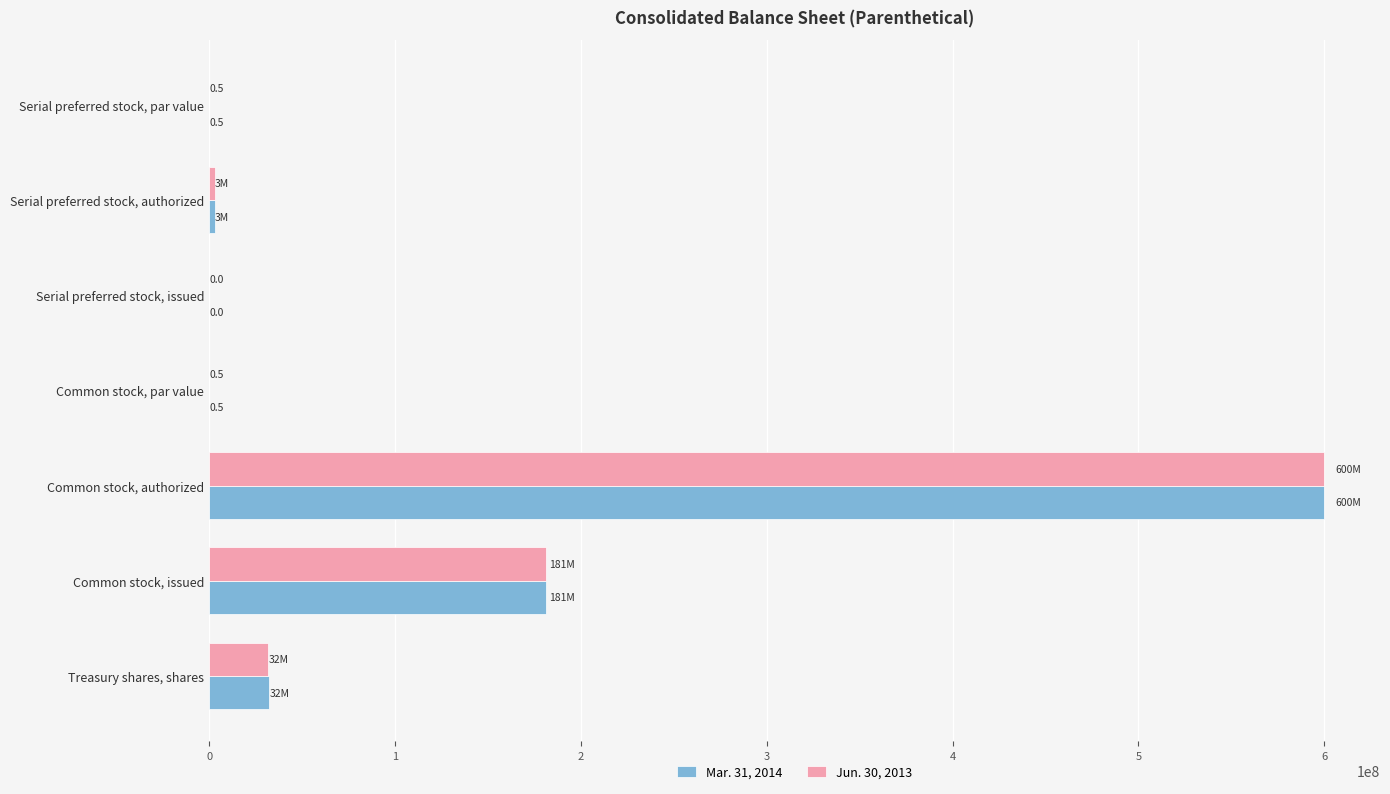

Is it true that Jun. 30, 2013 equals 181046128.0 at Common stock, issued?

True